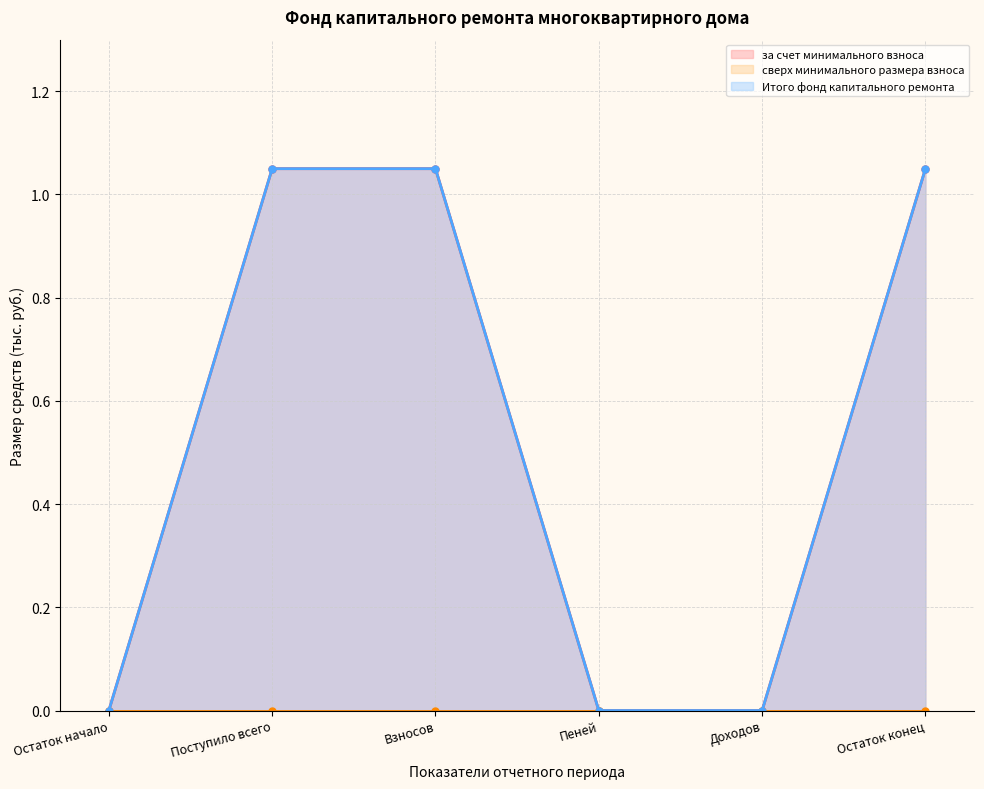

At which category is the sum across all series the highest?

Поступило всего